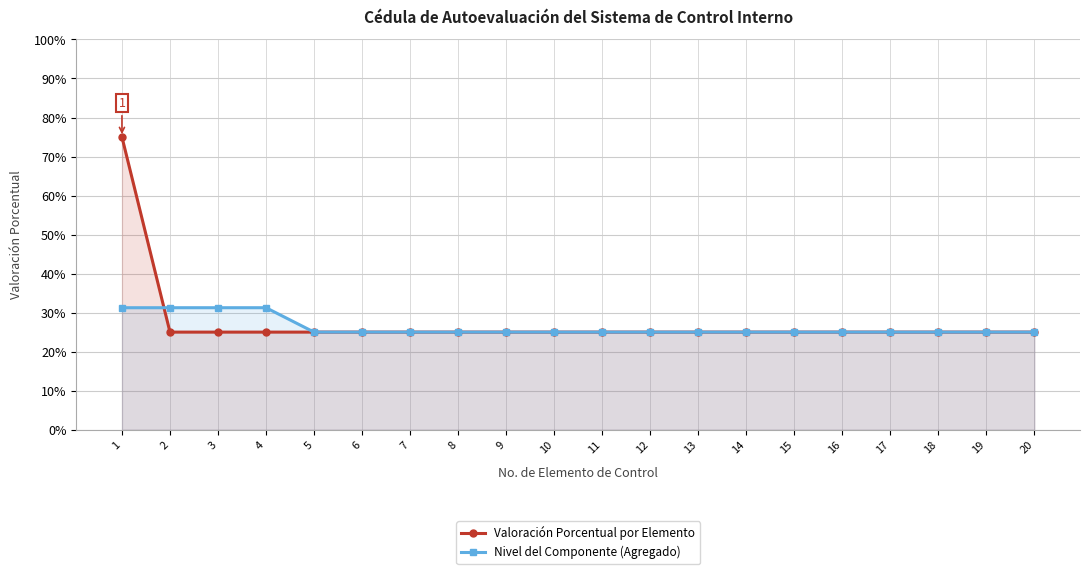

Reading right to left, what are all the values shown in this chart?

Valoración Porcentual por Elemento: 20=0.2	19=0.2	18=0.2	17=0.2	16=0.2	15=0.2	14=0.2	13=0.2	12=0.2	11=0.2	10=0.2	9=0.2	8=0.2	7=0.2	6=0.2	5=0.2	4=0.2	3=0.2	2=0.2	1=0.8
Nivel del Componente (Agregado): 20=0.2	19=0.2	18=0.2	17=0.2	16=0.2	15=0.2	14=0.2	13=0.2	12=0.2	11=0.2	10=0.2	9=0.2	8=0.2	7=0.2	6=0.2	5=0.2	4=0.3	3=0.3	2=0.3	1=0.3